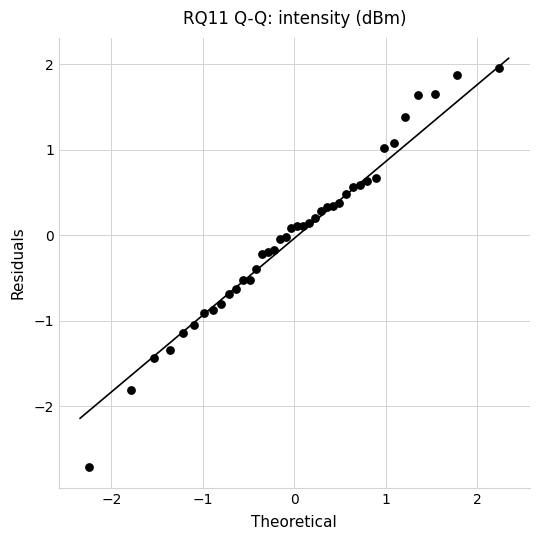

What is the range of Y values (max minus min)?

4.7